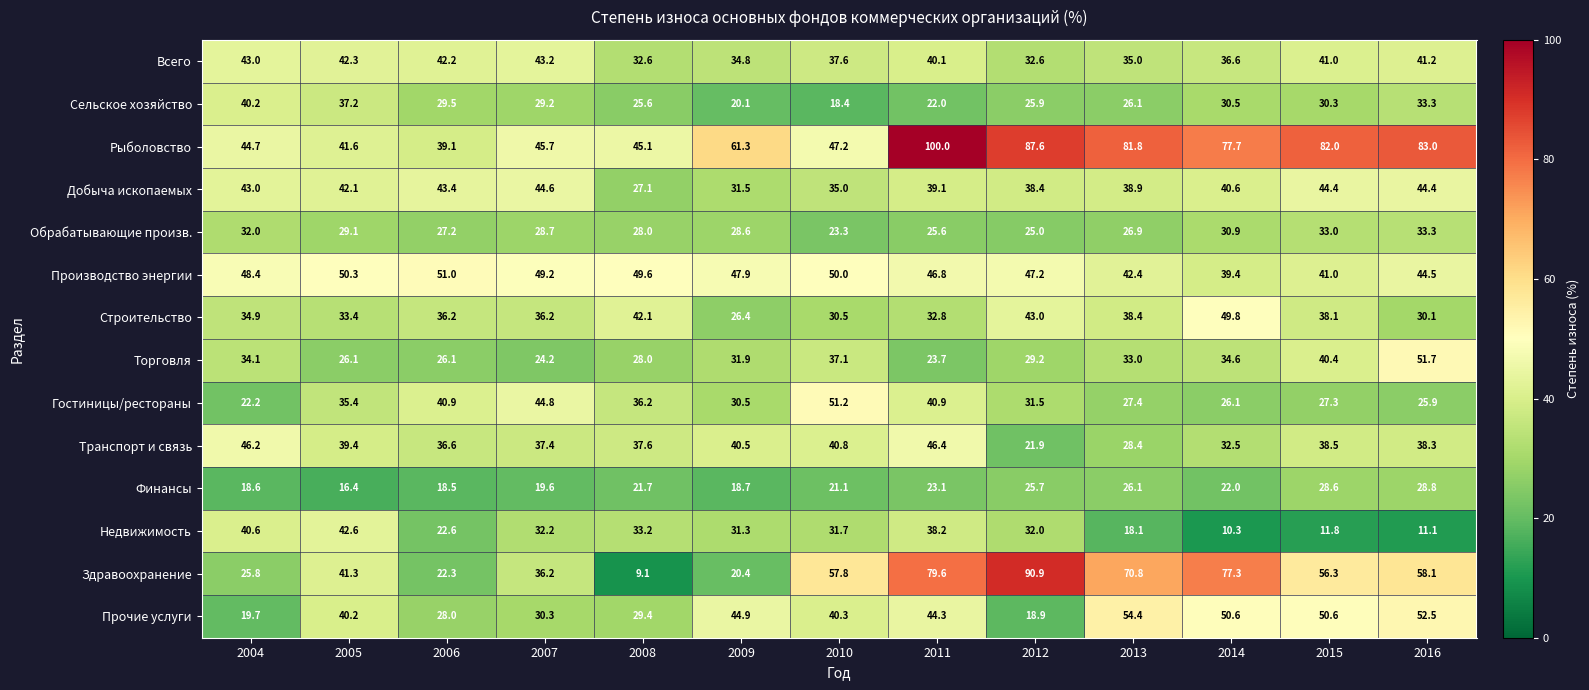

How many data points in Строительство are above 36?

7